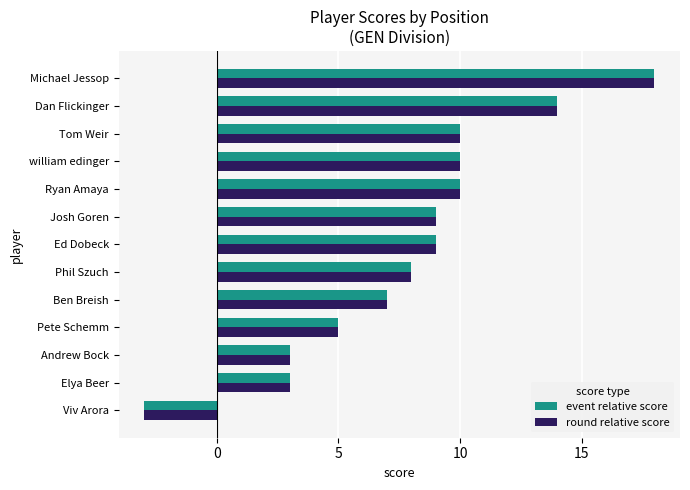

What is the difference between the maximum and second lowest values in the event relative score series?

15